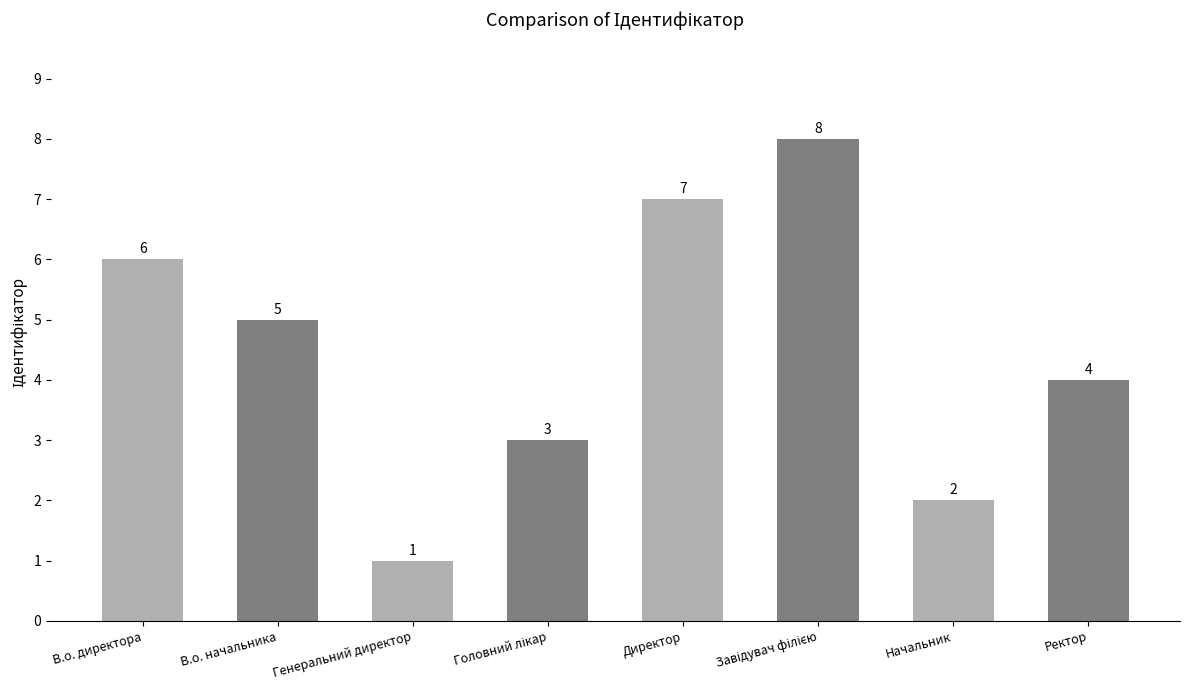

What is the change in value from В.о. начальника to Начальник?

-3